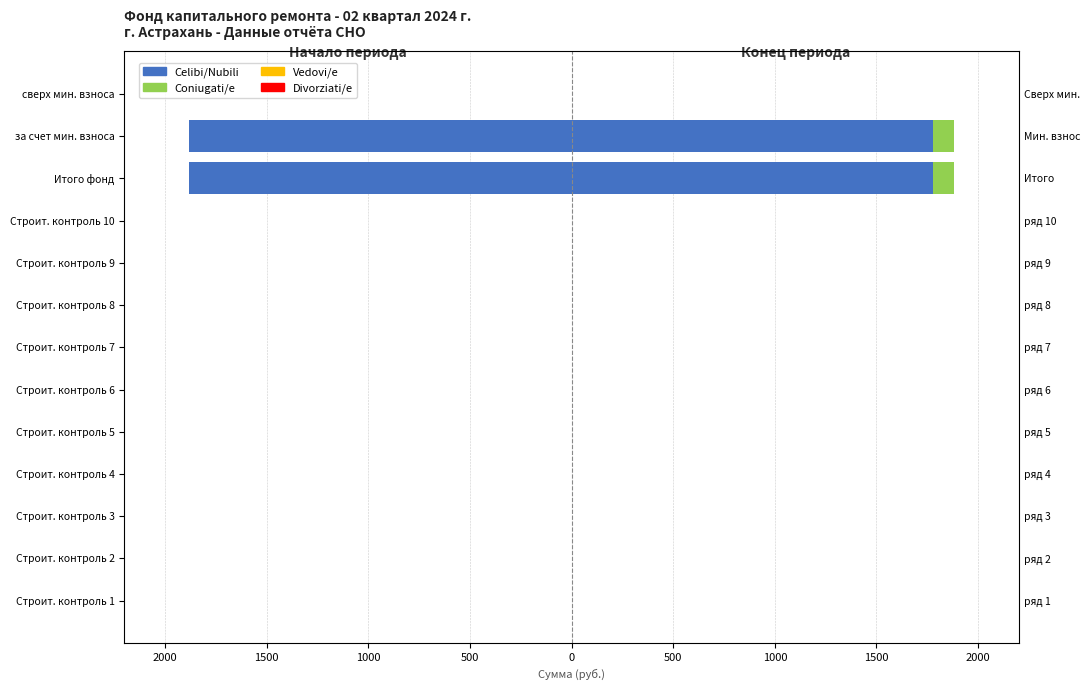

How many data points does each series have?

13